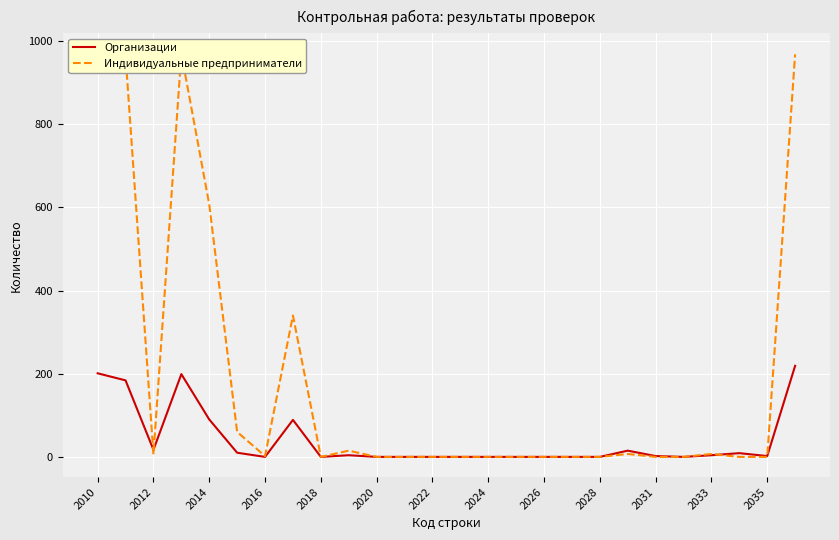

What is the spread (max minus min) of values at 19?

8